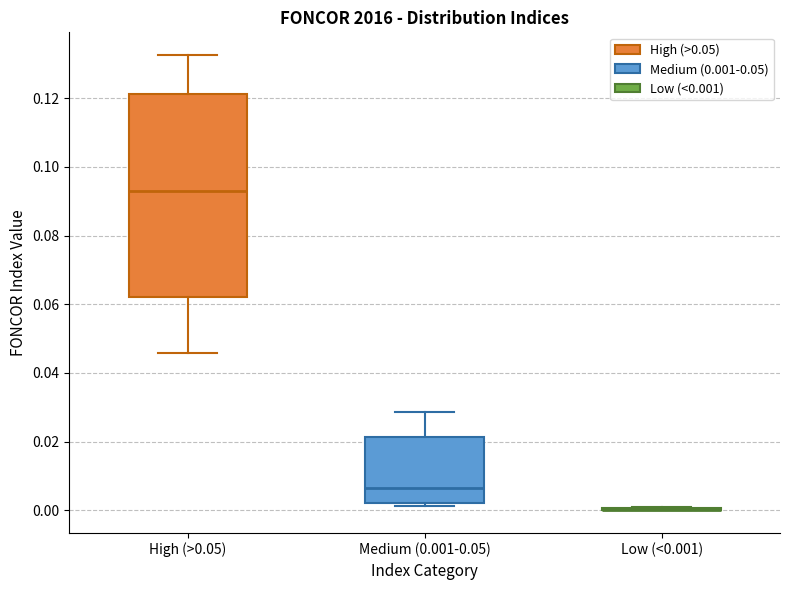

Reading left to right, read every box against the y-axis: the position of its median line, the range the box covers, and the ends of its whiskers. The values are not printed on the chart, so give them approximately, as read against the axis.

High (>0.05): median 0.094, box 0.062 to 0.122, whiskers 0.046 to 0.132
Medium (0.001-0.05): median 0.006, box 0.002 to 0.022, whiskers 0.002 (just below the box's lower edge) to 0.028
Low (<0.001): box collapsed to a line at 0.000, whiskers 0.000 to 0.000